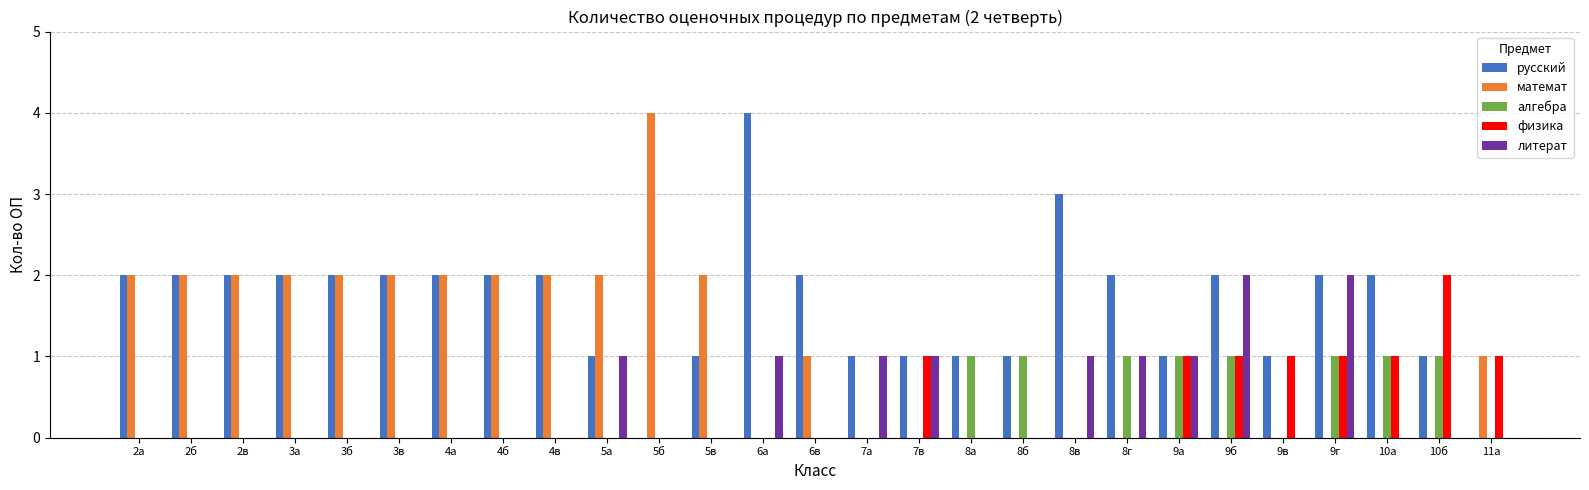

Which series has the largest total across all categories?

русский